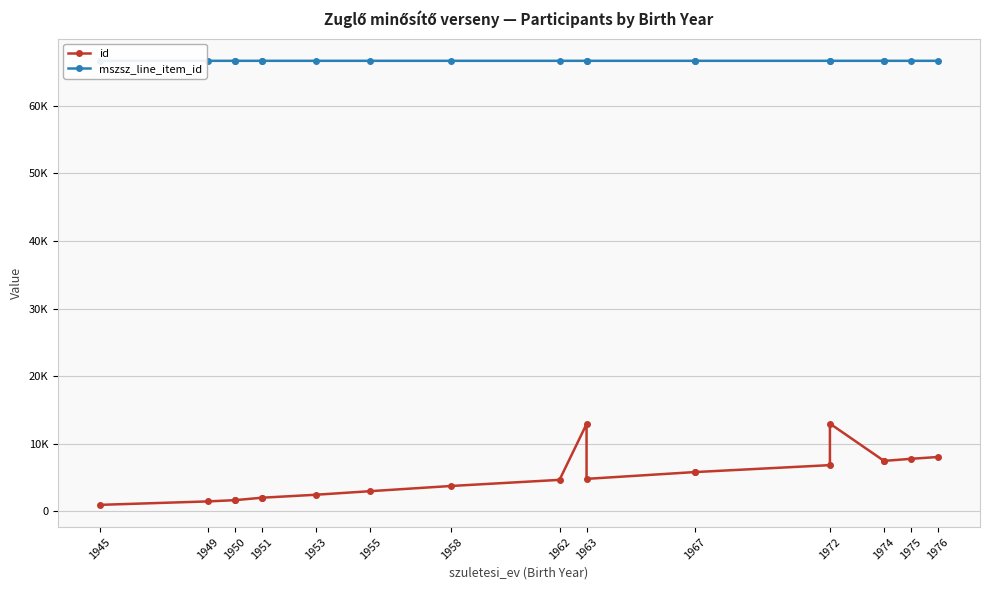

What is the smallest value displayed?

922